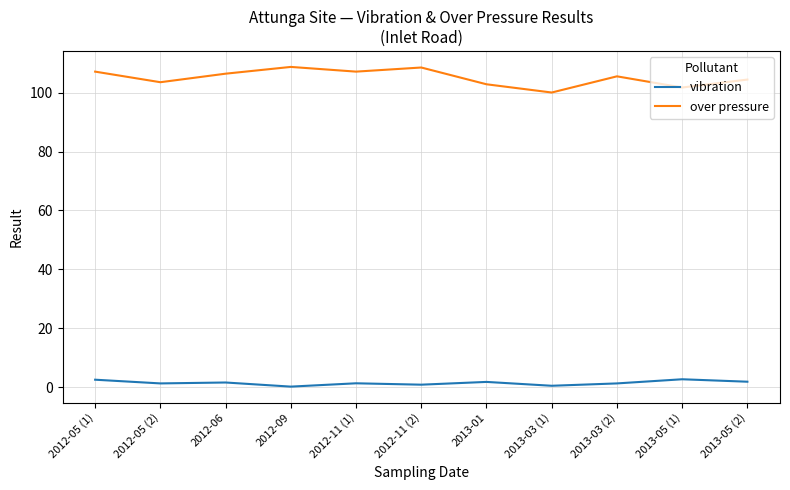

True or false: over pressure and vibration intersect in this chart.

False